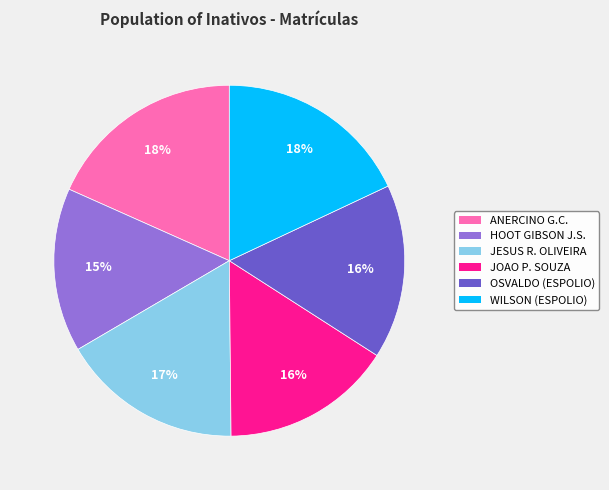

Is the sum of WILSON (ESPOLIO) and OSVALDO (ESPOLIO) greater than half?

No